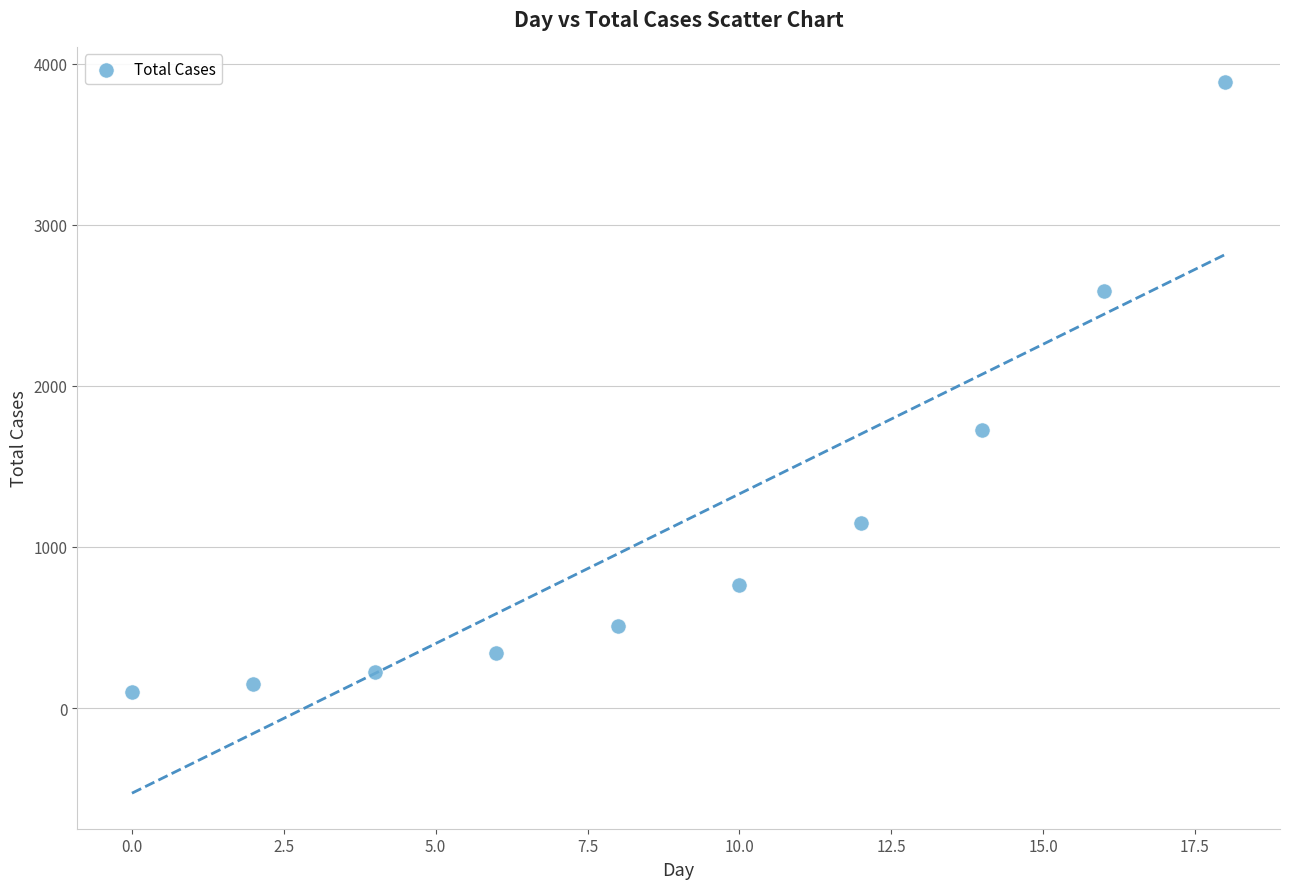

What is the average X value?

9